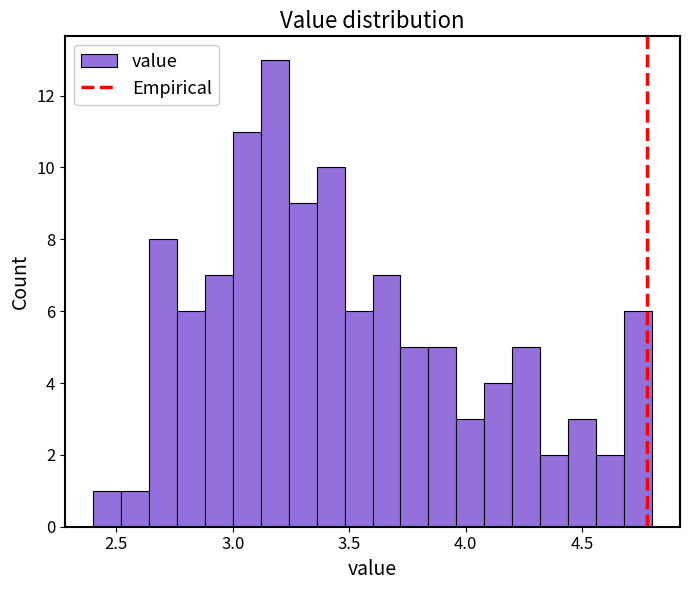

Read against the x-axis, roughly where is the centre of the tallest bar?

3.20